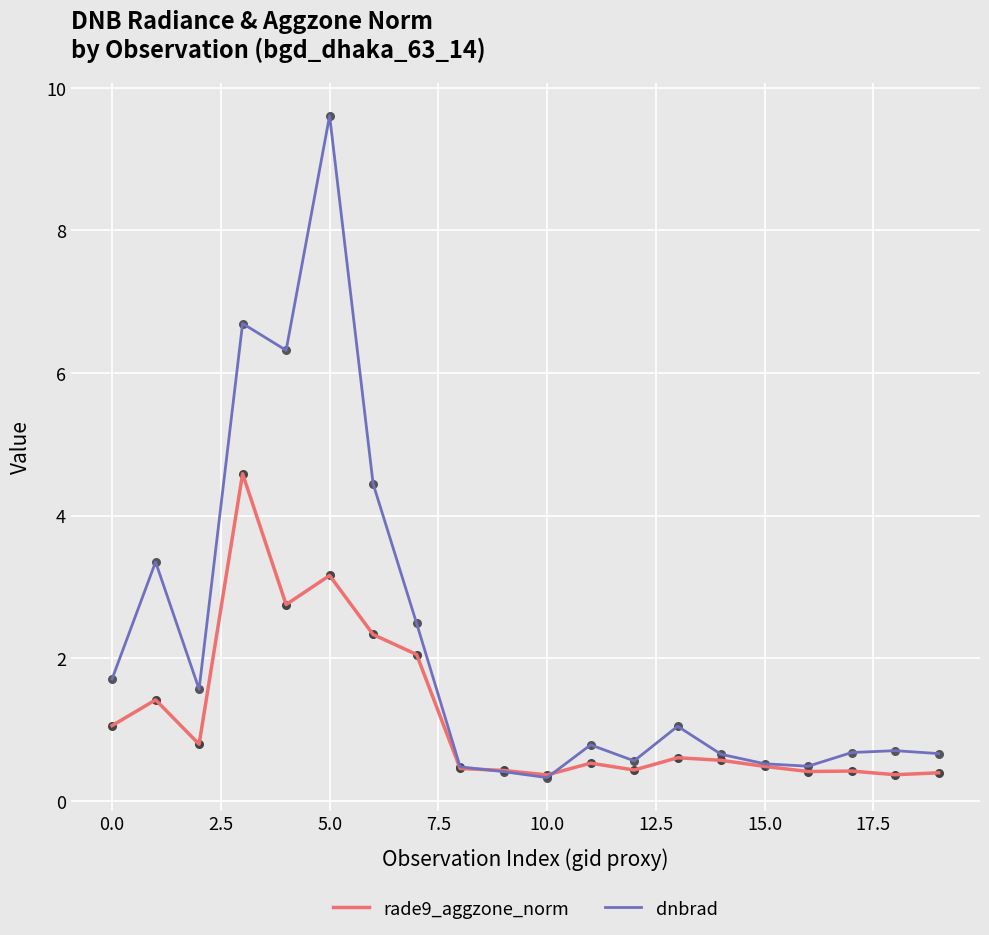

Which series has the largest range (max minus min)?

dnbrad